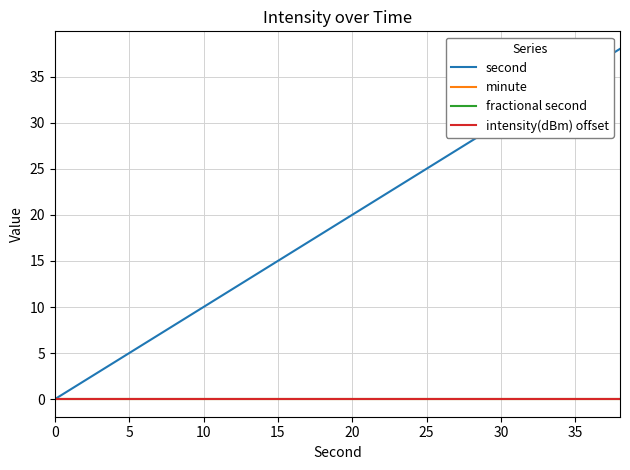

True or false: fractional second has more than 0 interior local peaks.

False